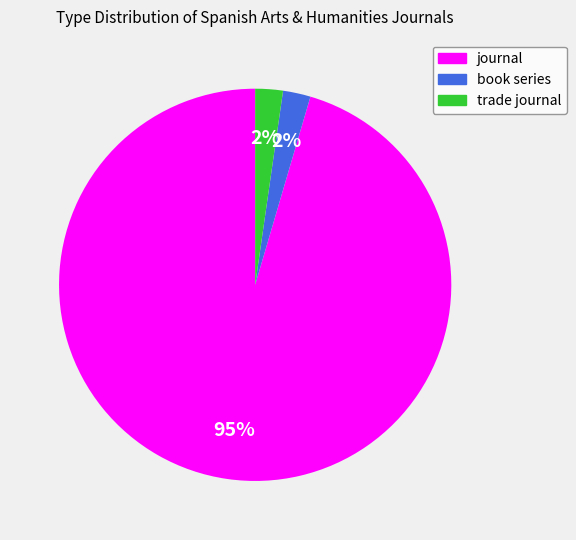

What percentage is the trade journal slice, to the nearest percent?

2%